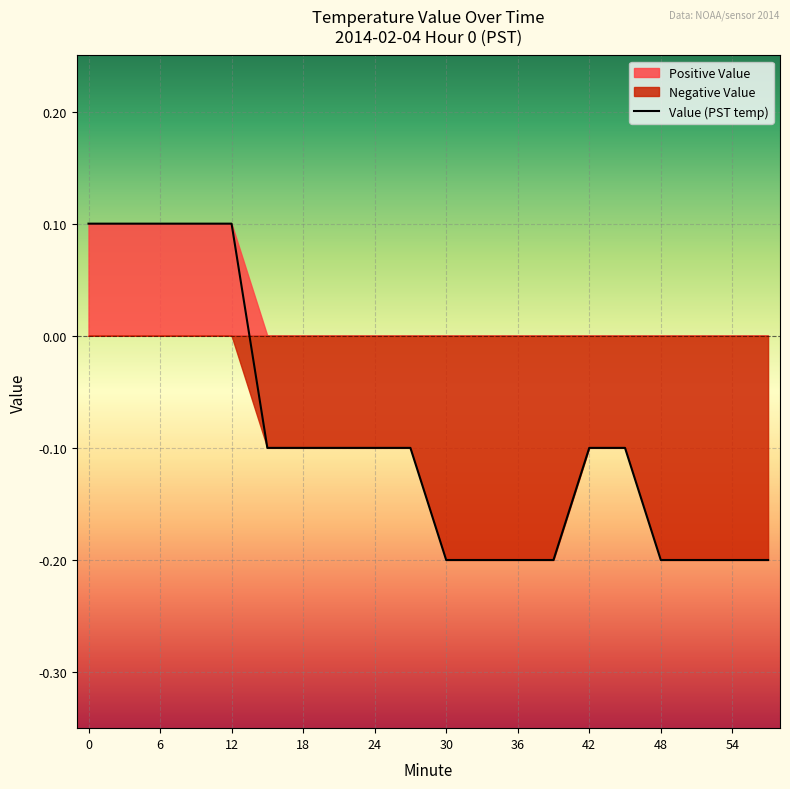

What is the smallest value displayed?

-0.2